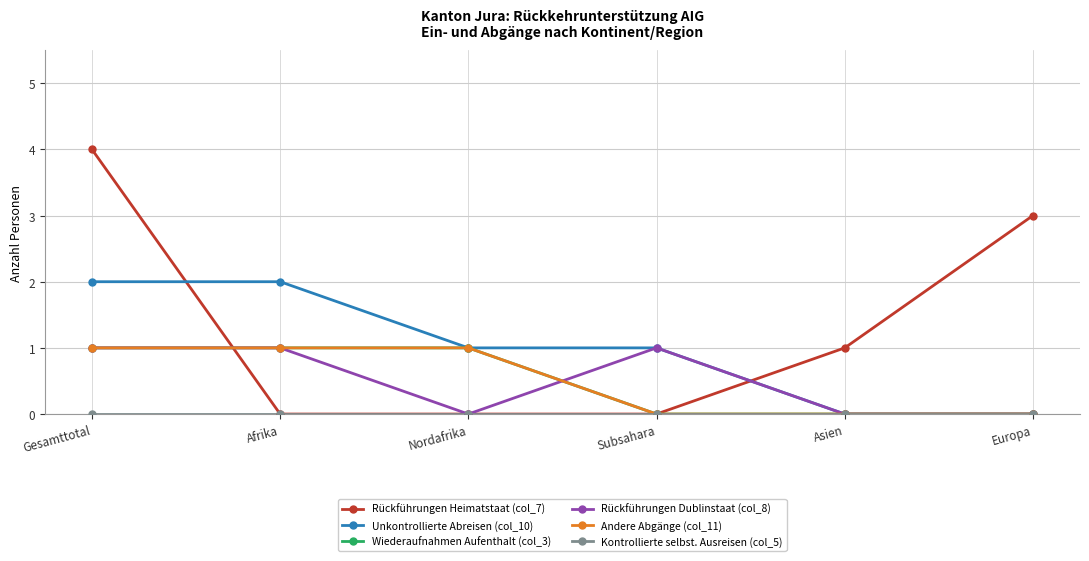

Rank the categories by Unkontrollierte Abreisen (col_10) value from lowest to highest.

Asien, Europa, Nordafrika, Subsahara, Gesamttotal, Afrika